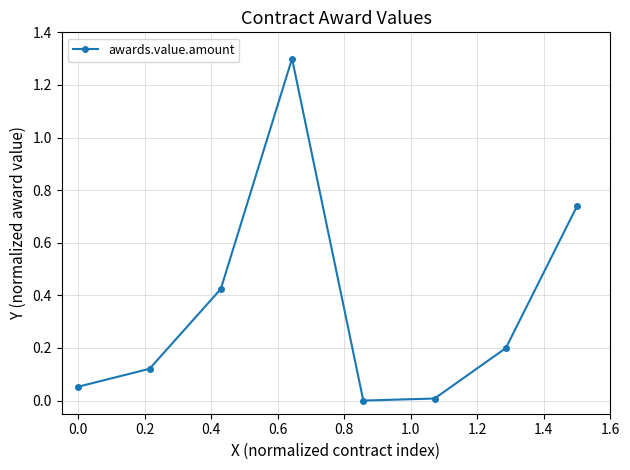

How many interior local valleys (lower than both neighbors) does the data have?

1